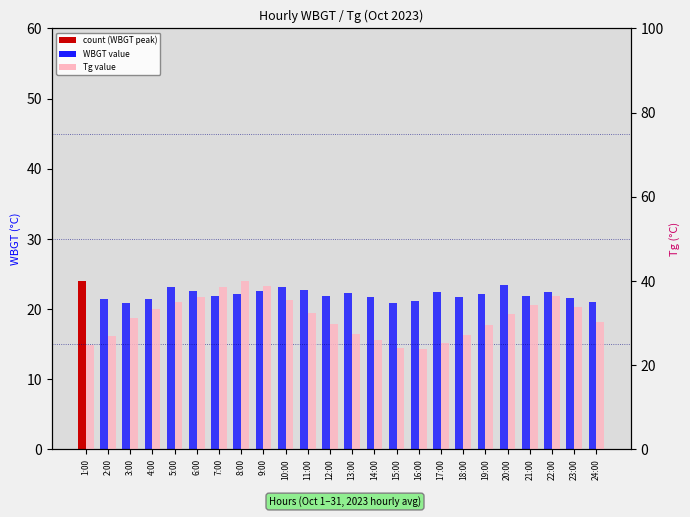

How many data points in WBGT are less than 22?

12